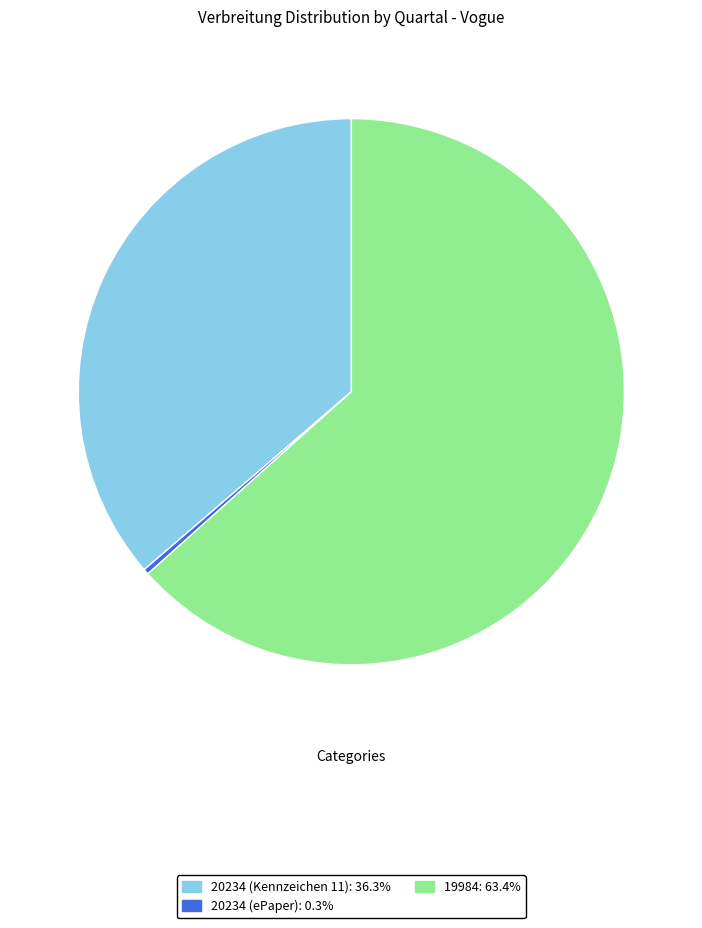

Does any single category account for the majority?

Yes